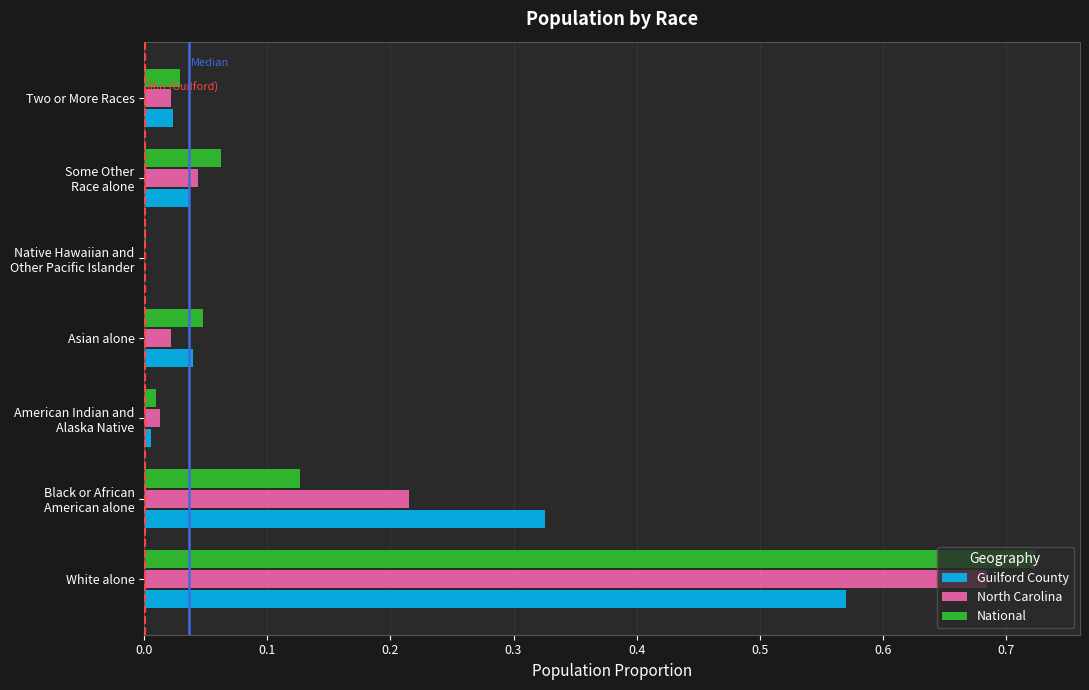

True or false: National has a value of 0.0 at Asian alone.

True